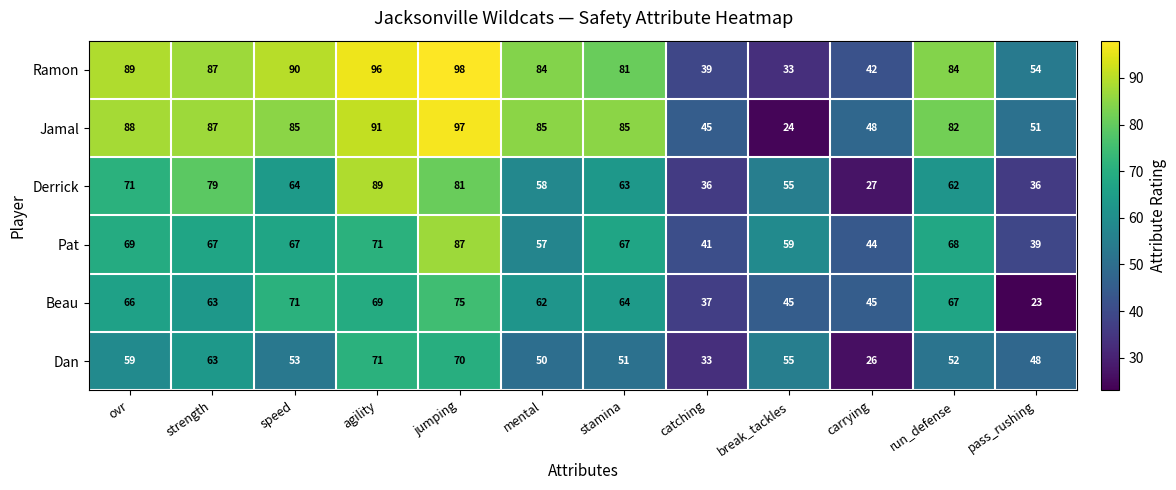

What is the difference between the second highest and minimum values in the Ramon series?

63